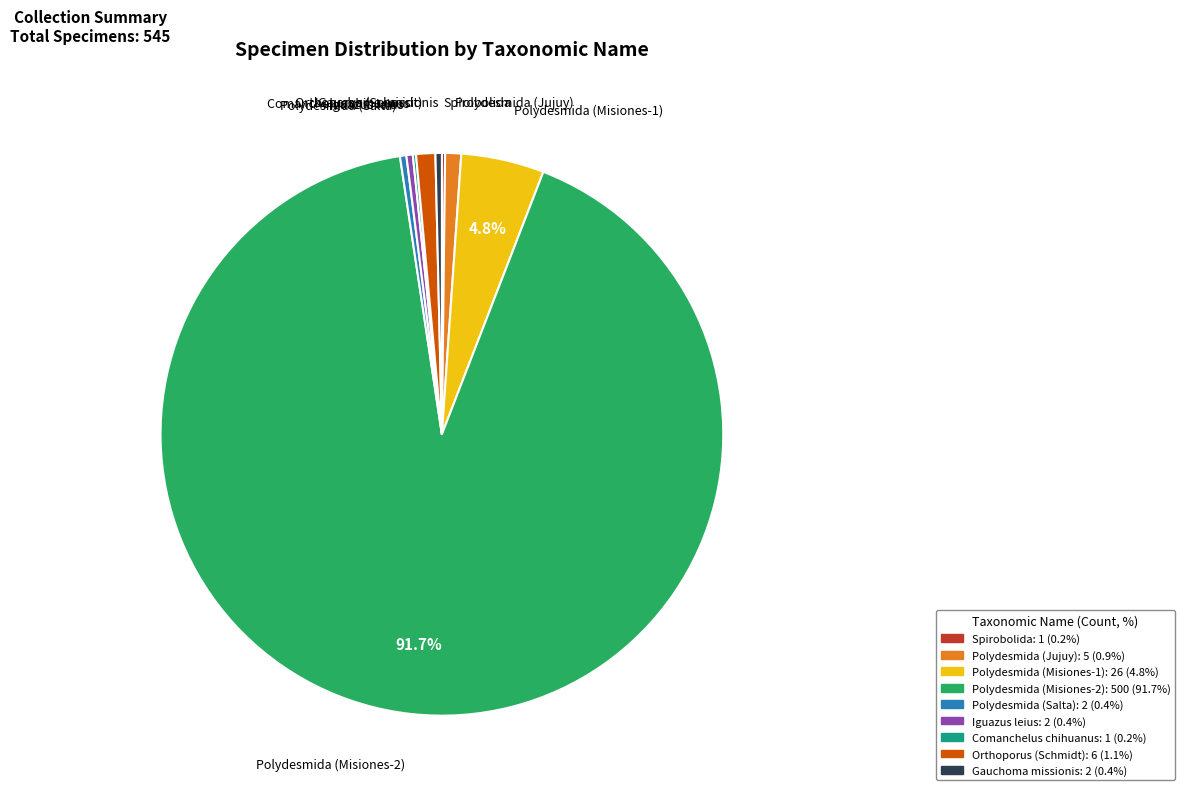

Which category has the biggest portion of the pie?

Polydesmida (Misiones-2)